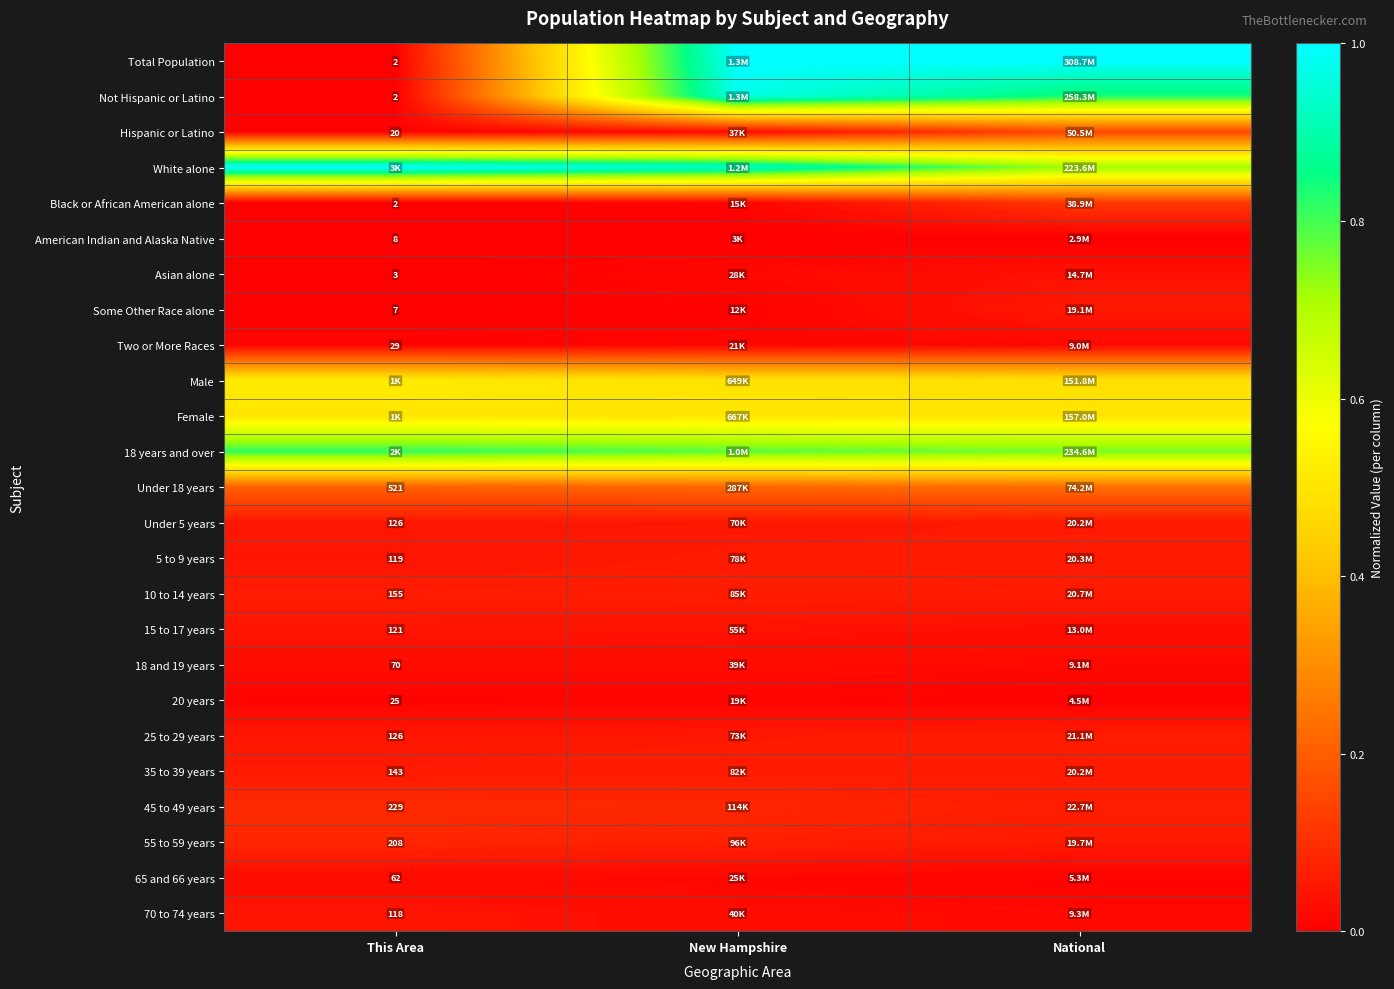

At how many categories does at least one series exceed 0?

3